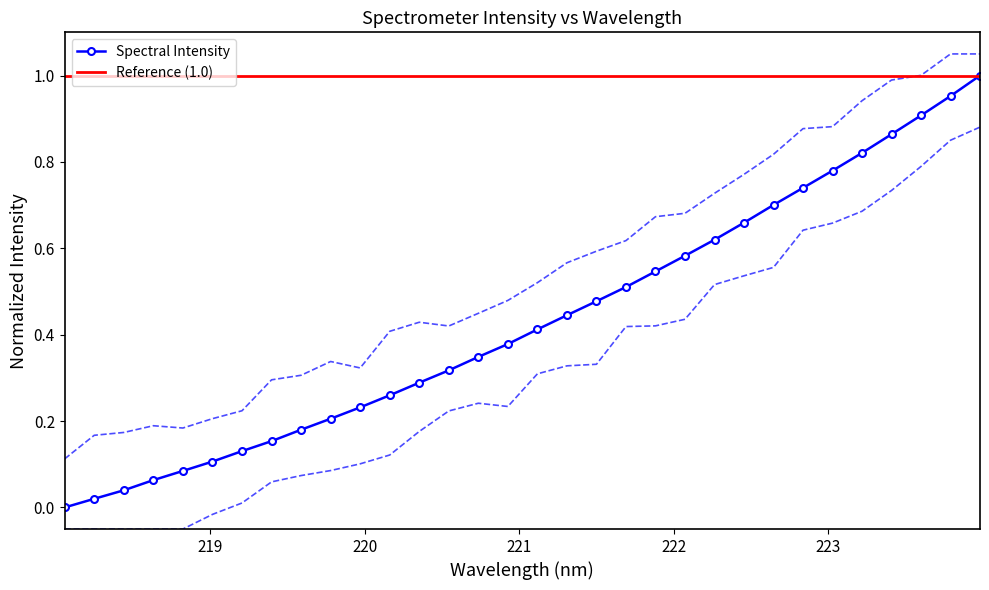

Which label corresponds to the largest value in the chart?

223.9802